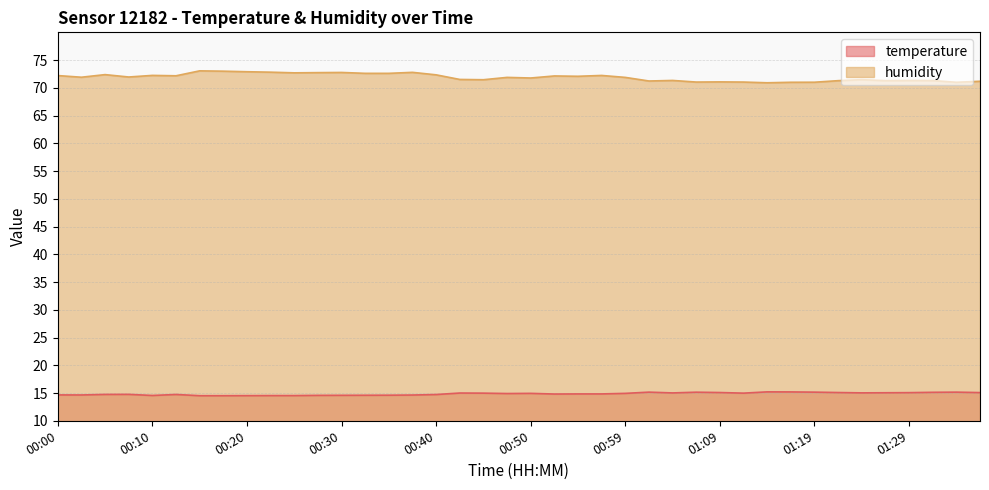

In humidity, how many points are higher than both neighbors (excluding endpoints)?

12